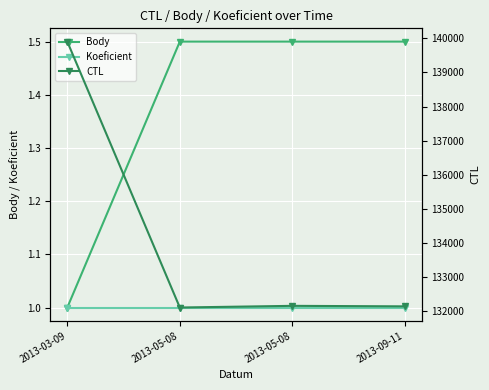

At which category is the sum across all series the highest?

2013-03-09